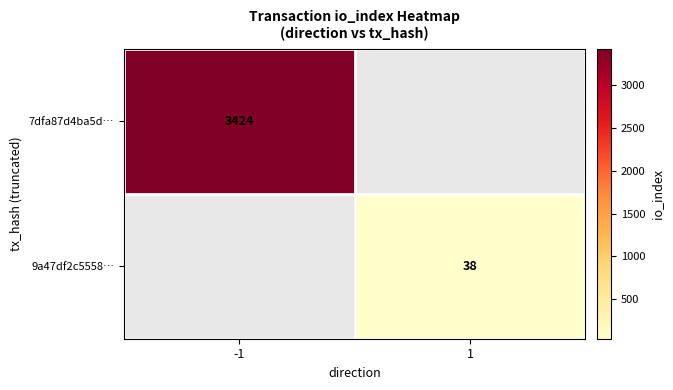

Between 1 and -1, which is larger?

-1